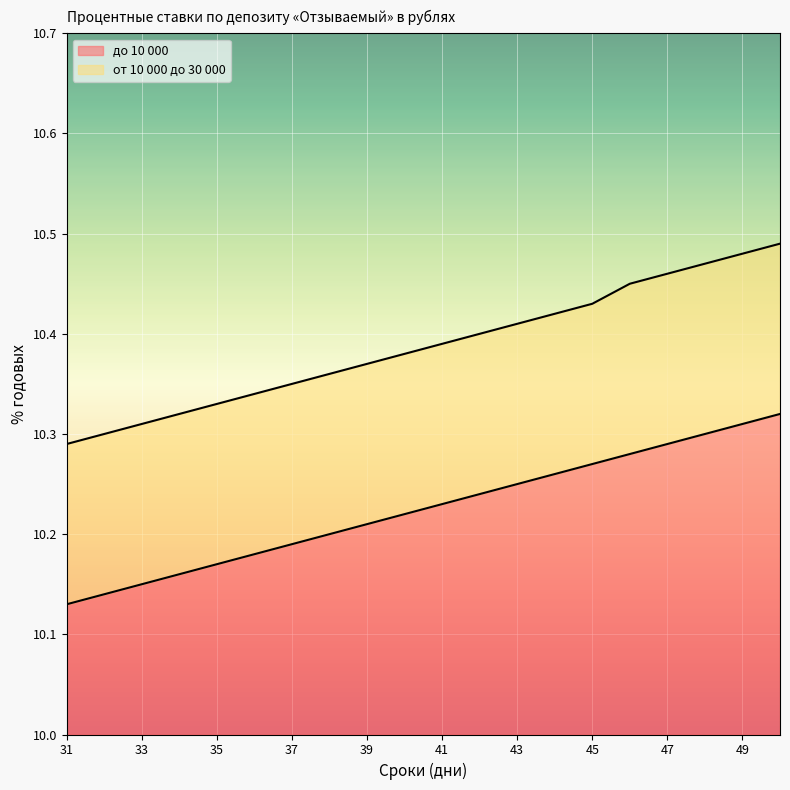

At which category is the sum across all series the highest?

50